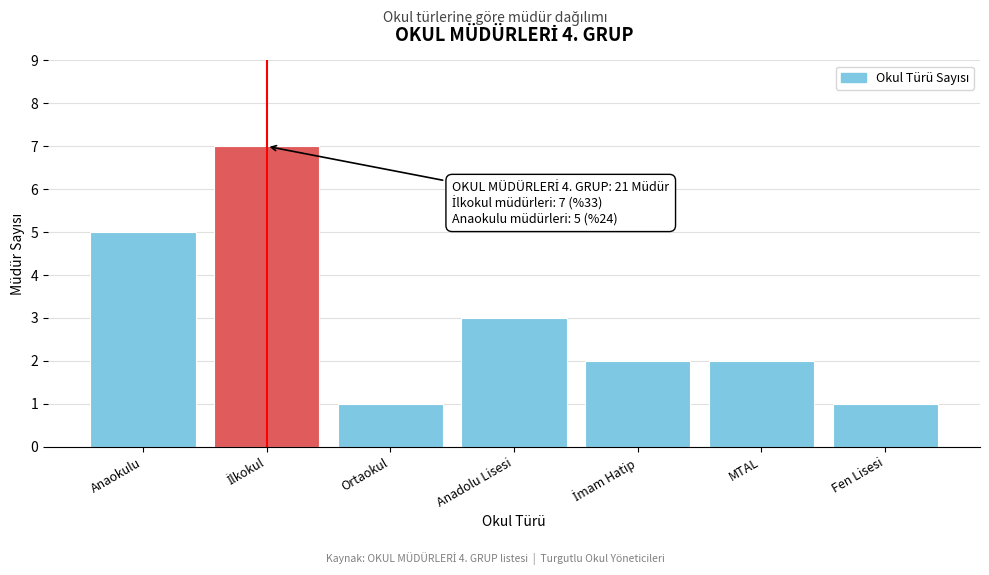

Reading right to left, extract all data points from this chart.

1	2	2	3	1	7	5